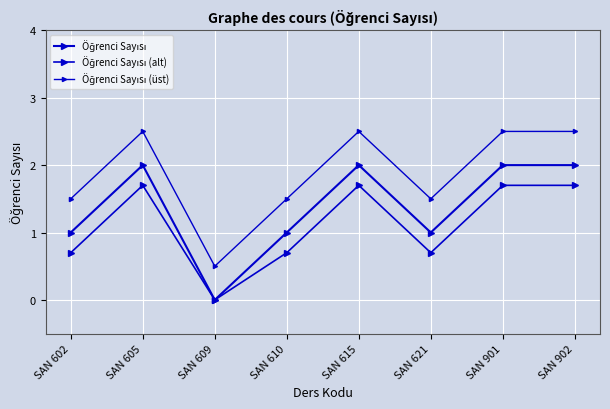

Rank the series by their maximum value, from highest to lowest.

Öğrenci Sayısı (üst), Öğrenci Sayısı, Öğrenci Sayısı (alt)